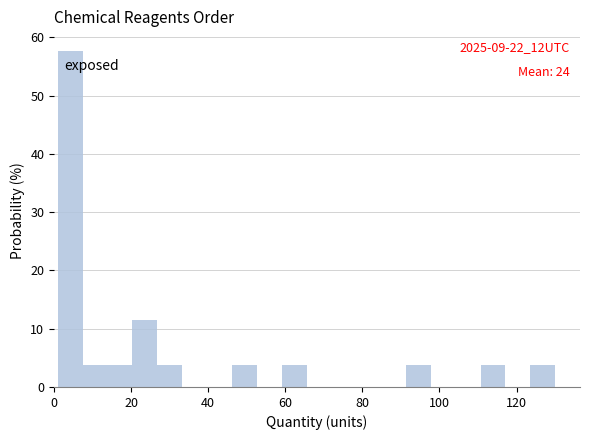

Read against the x-axis, roughly where is the centre of the tallest bar?

4